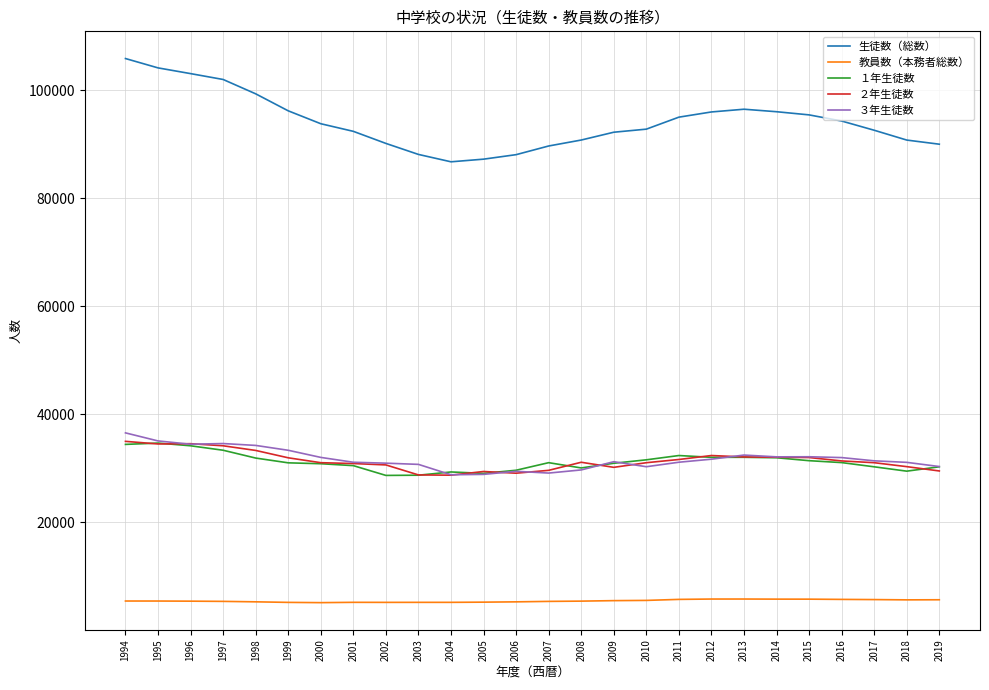

What is the spread (max minus min) of values at 2009?

86747